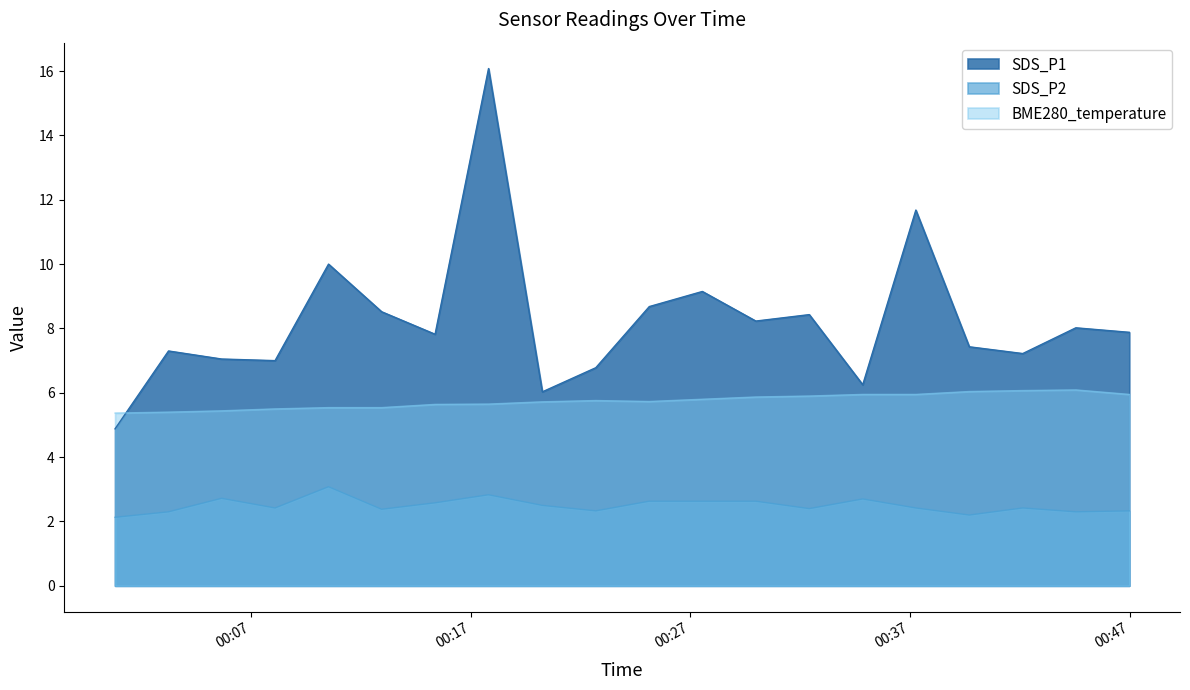

At which label does SDS_P1 first exceed 7?

2023/03/13 00:03:15